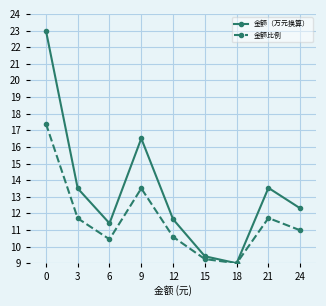

Is this an area chart (filled region under the line)?

No